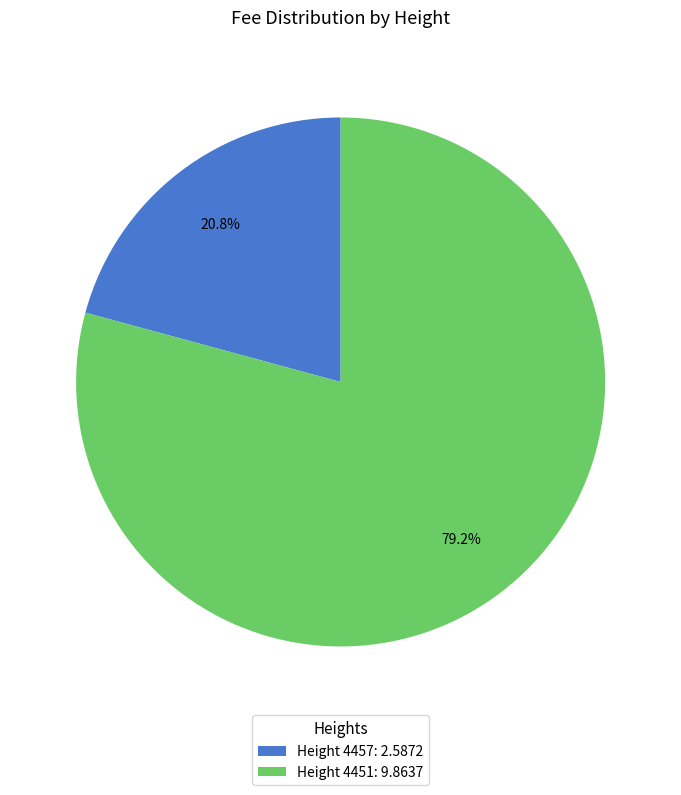

Count the number of slices in the pie.

2